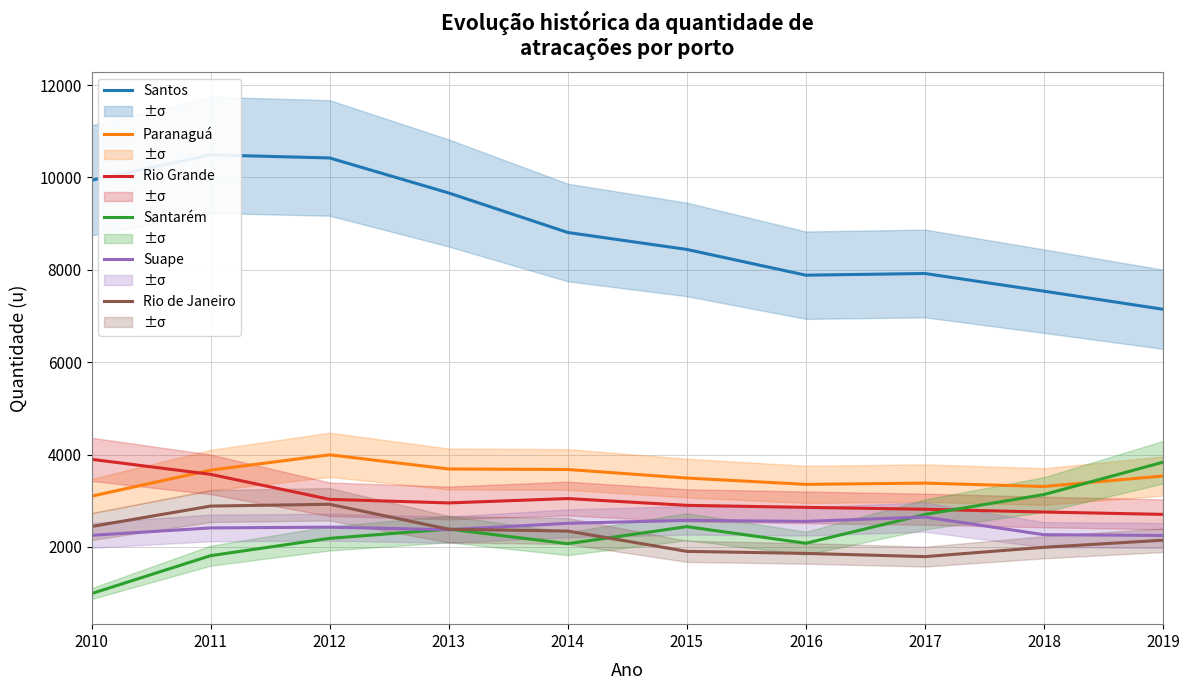

The Rio Grande series shows 638 at 2015. True or false?

False